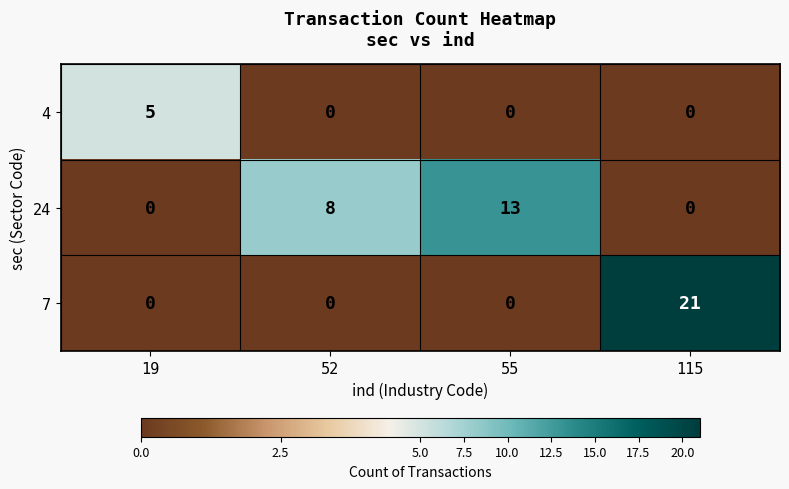

The value of 24 at 19 is 0. True or false?

True